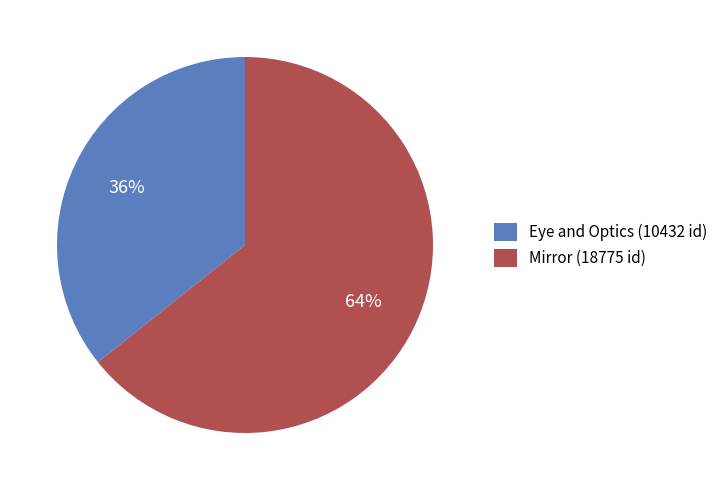

To the nearest percent, what is the combined percentage of Eye and Optics (10432 id) and Mirror (18775 id)?

100%